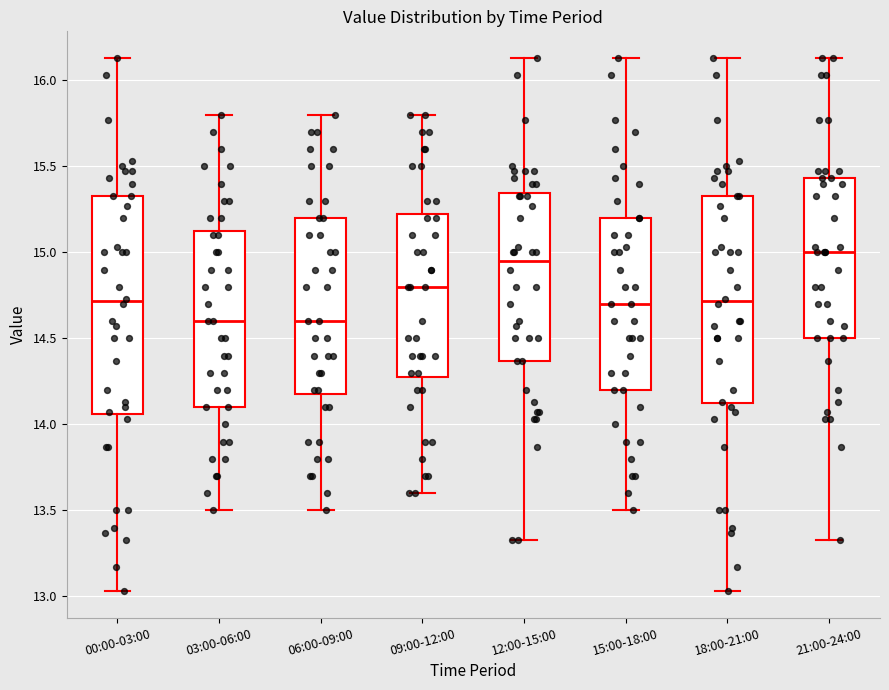

Reading left to right, read every box against the y-axis: the position of its median line, the range the box covers, and the ends of its whiskers. The values are not printed on the chart, so give them approximately, as read against the axis.

00:00-03:00: median 14.70, box 14.05 to 15.35, whiskers 13.05 to 16.15
03:00-06:00: median 14.60, box 14.10 to 15.15, whiskers 13.50 to 15.80
06:00-09:00: median 14.60, box 14.20 to 15.20, whiskers 13.50 to 15.80
09:00-12:00: median 14.80, box 14.30 to 15.25, whiskers 13.60 to 15.80
12:00-15:00: median 14.95, box 14.35 to 15.35, whiskers 13.35 to 16.15
15:00-18:00: median 14.70, box 14.20 to 15.20, whiskers 13.50 to 16.15
18:00-21:00: median 14.70, box 14.10 to 15.35, whiskers 13.05 to 16.15
21:00-24:00: median 15.00, box 14.50 to 15.45, whiskers 13.35 to 16.15